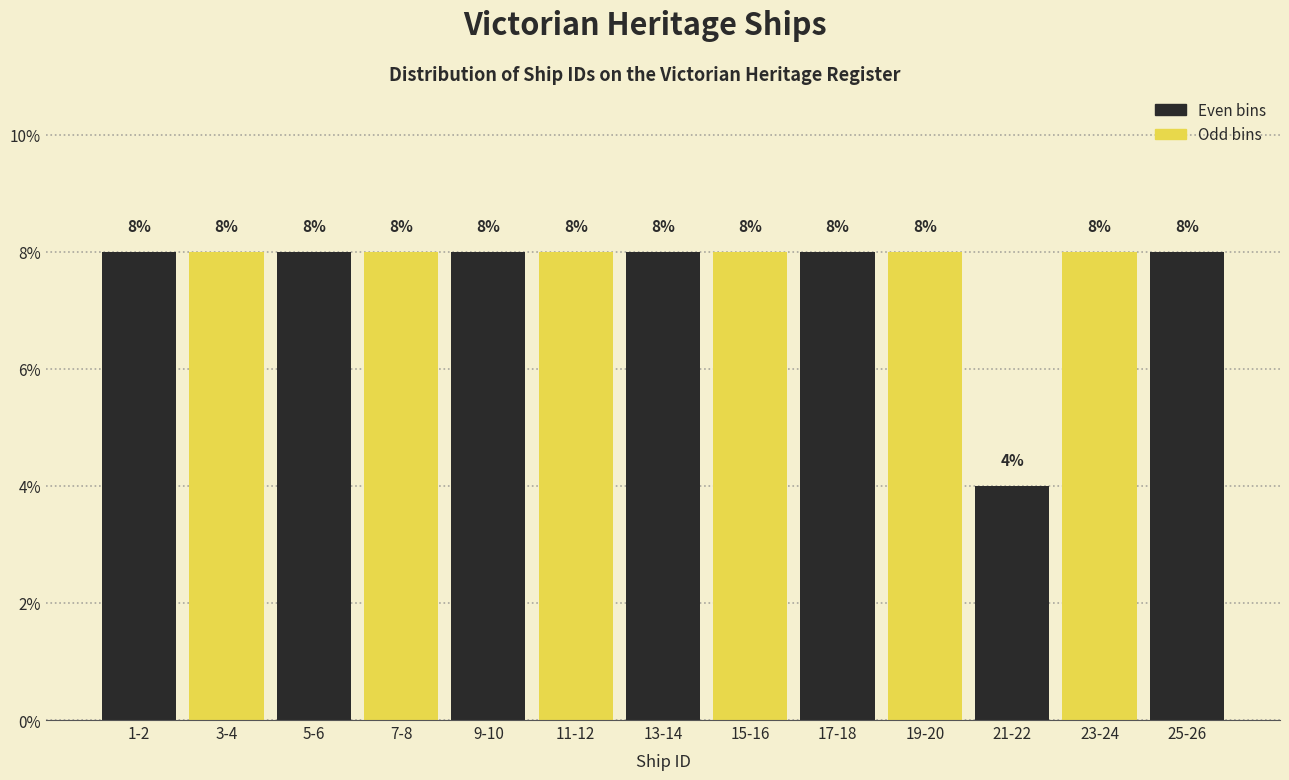

Reading left to right, what are all the values shown in this chart?

1-2=8	3-4=8	5-6=8	7-8=8	9-10=8	11-12=8	13-14=8	15-16=8	17-18=8	19-20=8	21-22=4	23-24=8	25-26=8